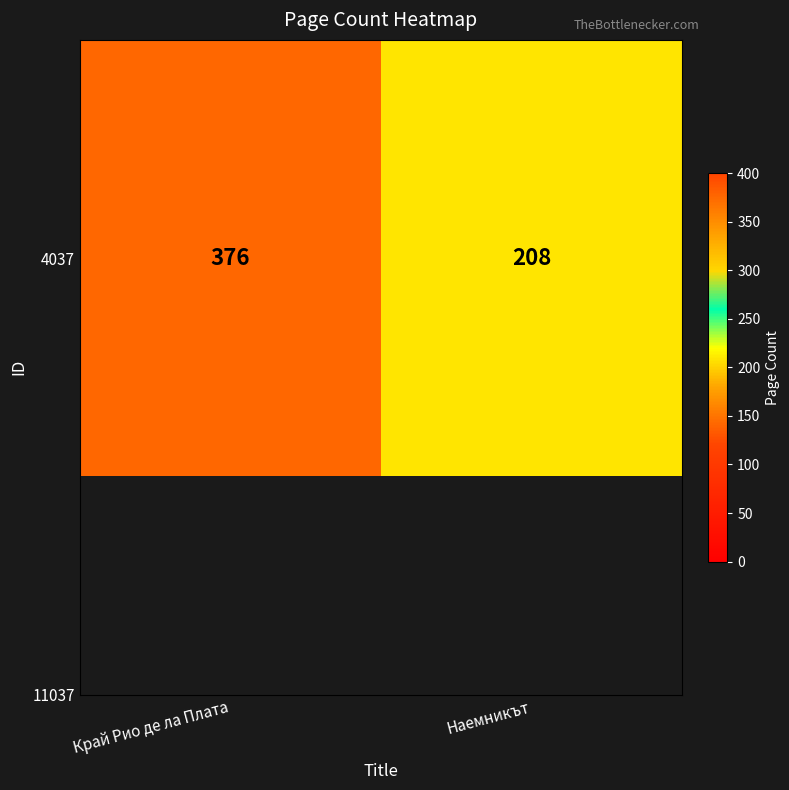

What is the change in value from Край Рио де ла Плата to Наемникът?

-168